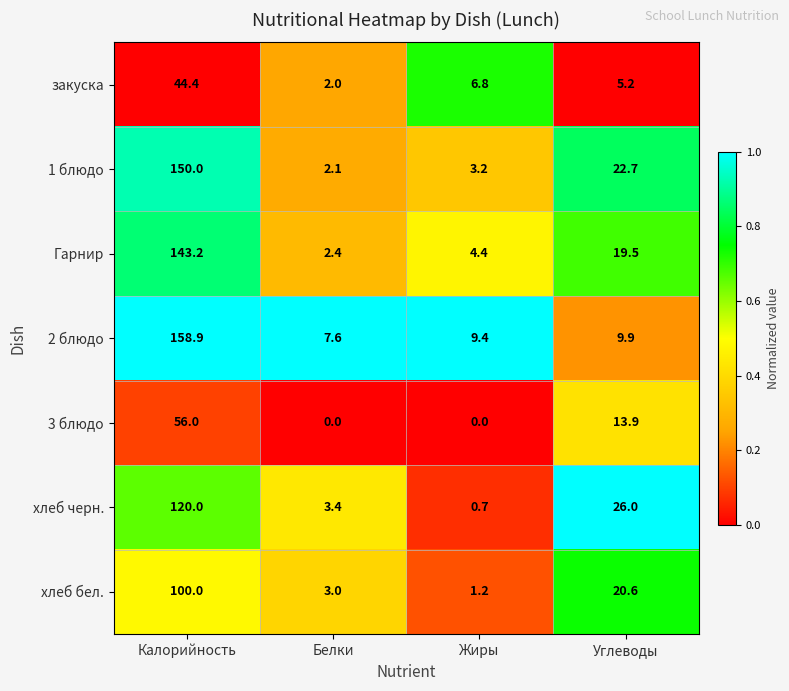

Reading left to right, extract all data points from this chart.

закуска: Калорийность=44.4	Белки=2.0	Жиры=6.8	Углеводы=5.2
1 блюдо: Калорийность=150.0	Белки=2.1	Жиры=3.2	Углеводы=22.7
Гарнир: Калорийность=143.2	Белки=2.4	Жиры=4.4	Углеводы=19.5
2 блюдо: Калорийность=158.9	Белки=7.6	Жиры=9.4	Углеводы=9.9
3 блюдо: Калорийность=56.0	Белки=0.0	Жиры=0.0	Углеводы=13.9
хлеб черн.: Калорийность=120.0	Белки=3.4	Жиры=0.7	Углеводы=26.0
хлеб бел.: Калорийность=100.0	Белки=3.0	Жиры=1.2	Углеводы=20.6